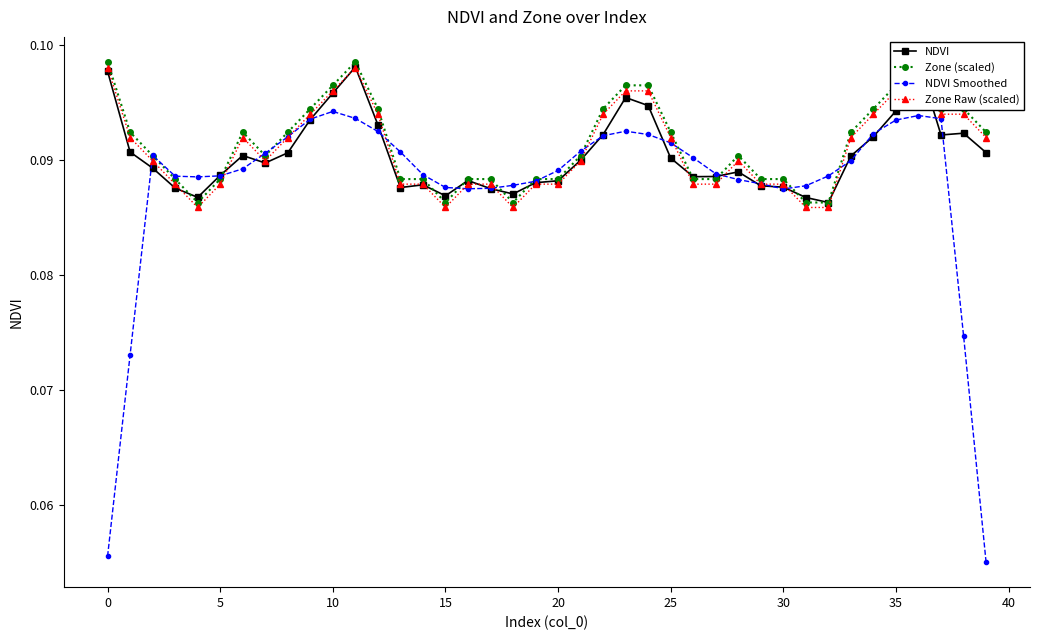

What is the value of the NDVI Smoothed point at the 3rd from the left?

0.1